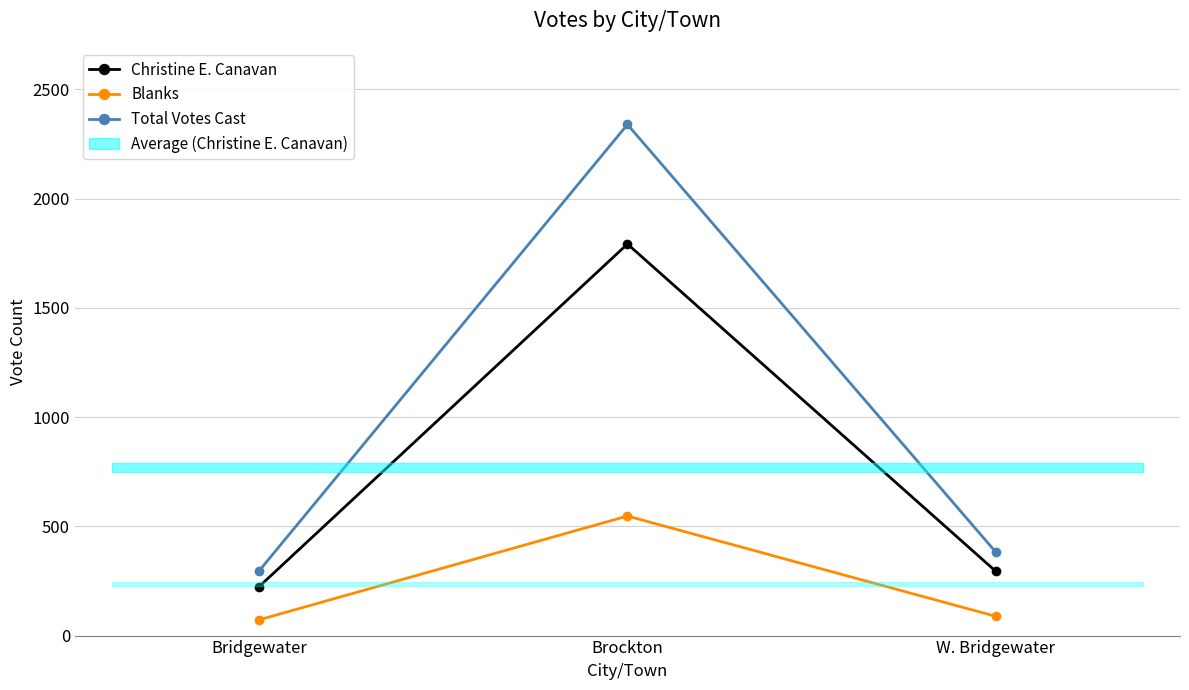

List the series in order of their peak value, highest first.

Total Votes Cast, Christine E. Canavan, Blanks